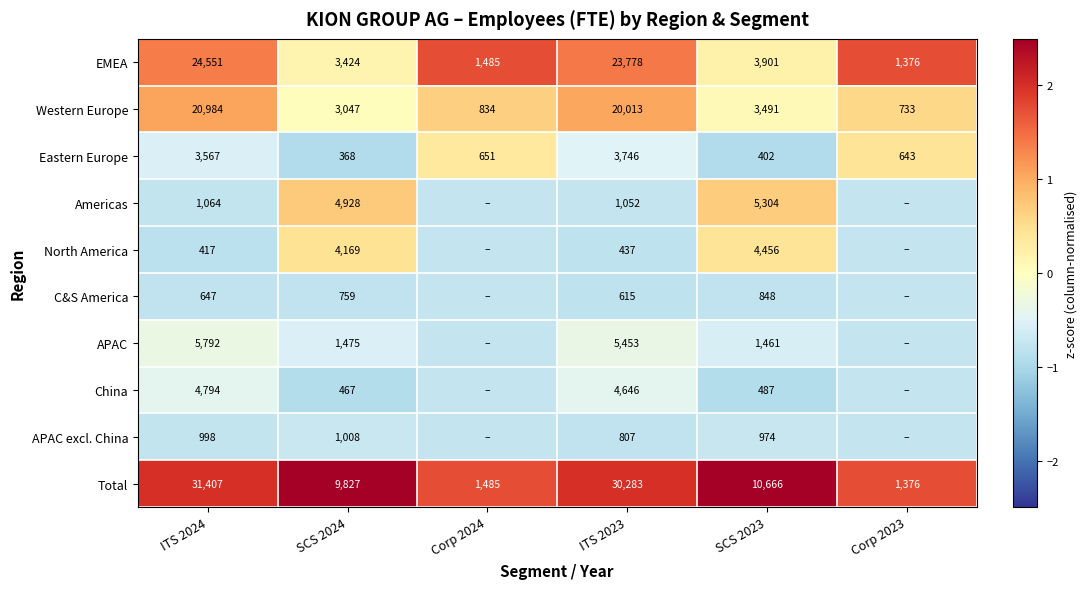

Is the value of North America at SCS 2023 greater than the value of APAC excl. China at SCS 2024?

Yes